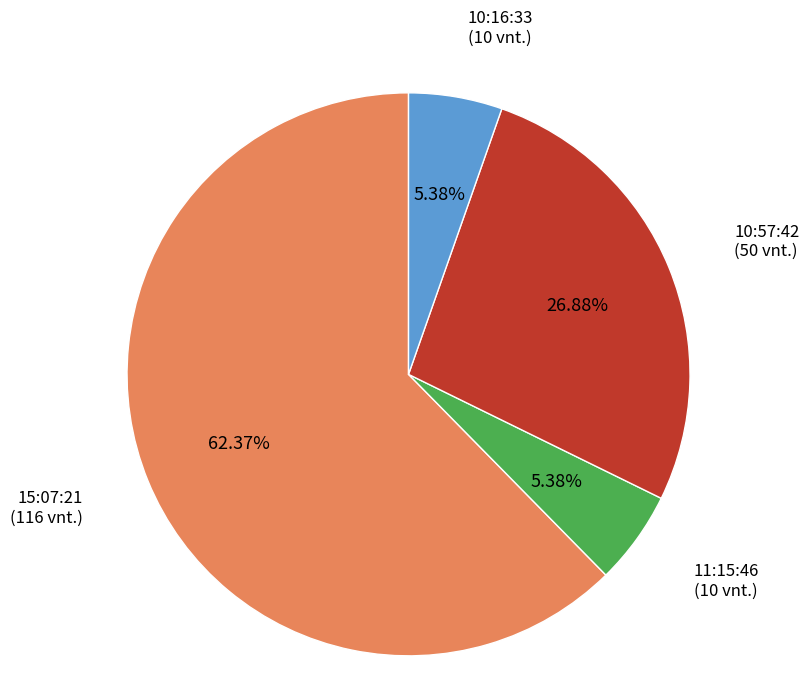

How many slices are in this pie chart?

4